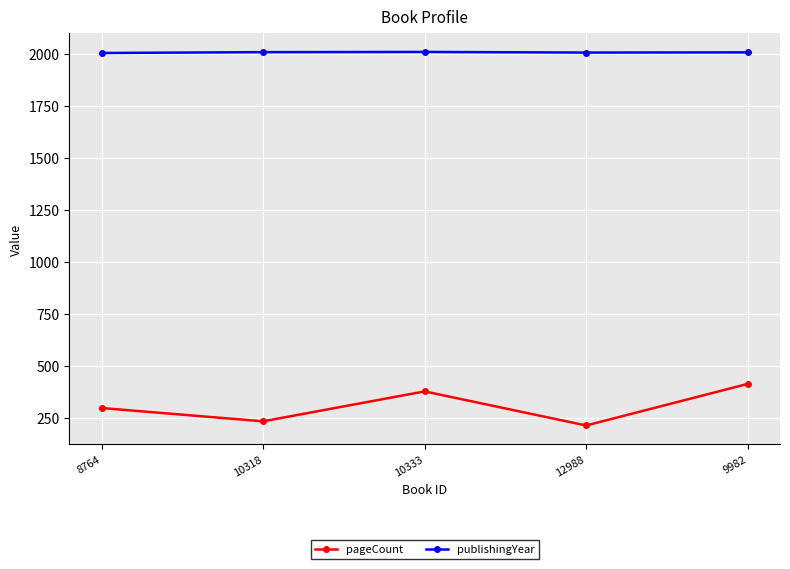

True or false: pageCount and publishingYear intersect in this chart.

False